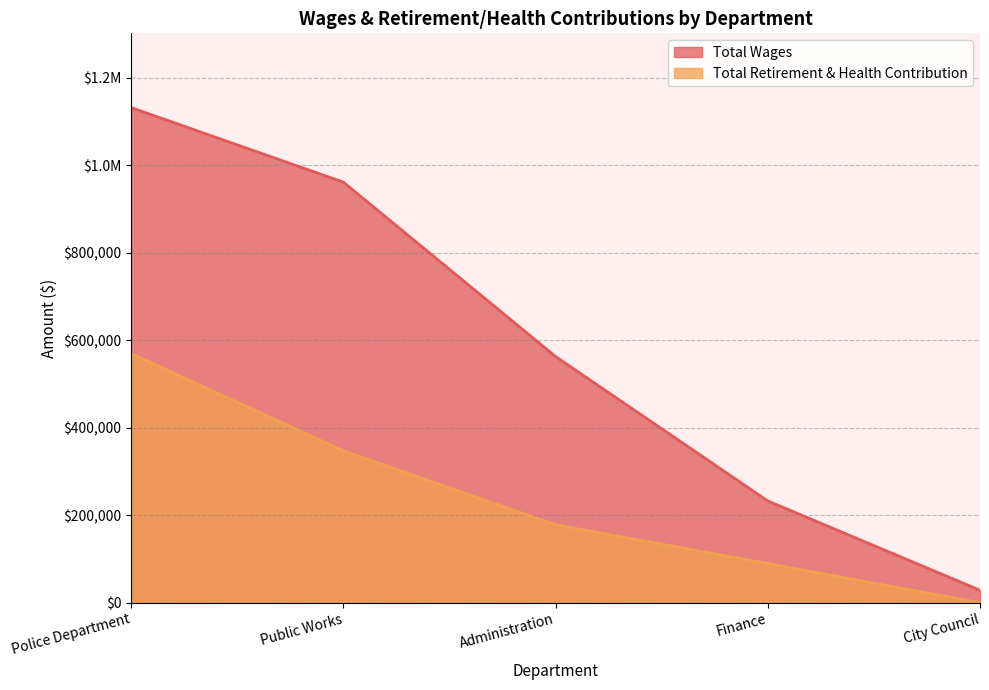

Reading right to left, extract all data points from this chart.

Total Wages: City Council=28535	Finance=232642	Administration=562710	Public Works=961356	Police Department=1131673
Total Retirement & Health Contribution: City Council=0	Finance=89649	Administration=178132	Public Works=347257	Police Department=569575